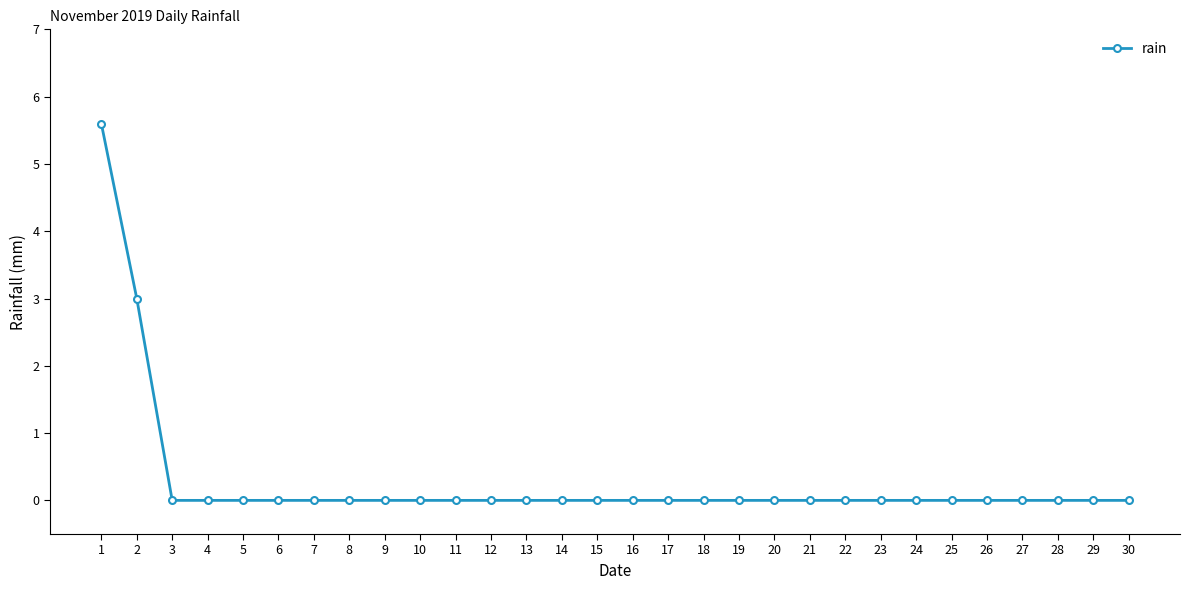

True or false: the data shows 0.0 at 25.

True